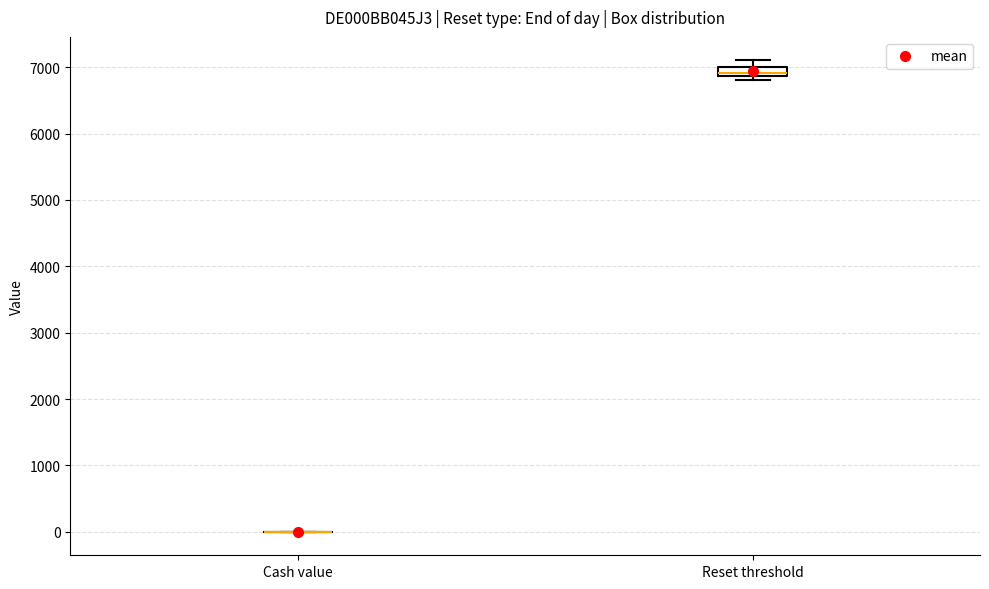

Comparing the boxes themselves (not the whiskers), which one is the tallest?

Reset threshold